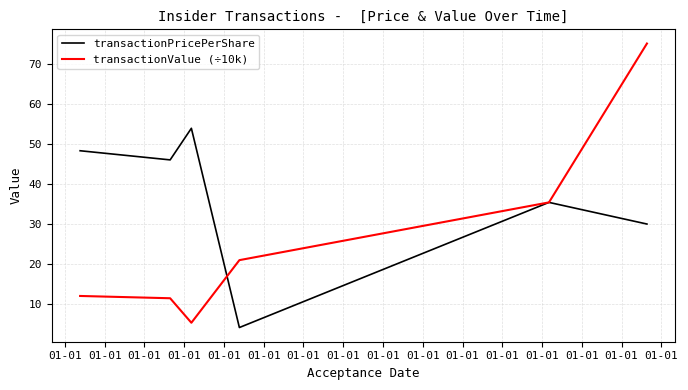

Which series has the widest spread of values?

transactionValue (÷10k)